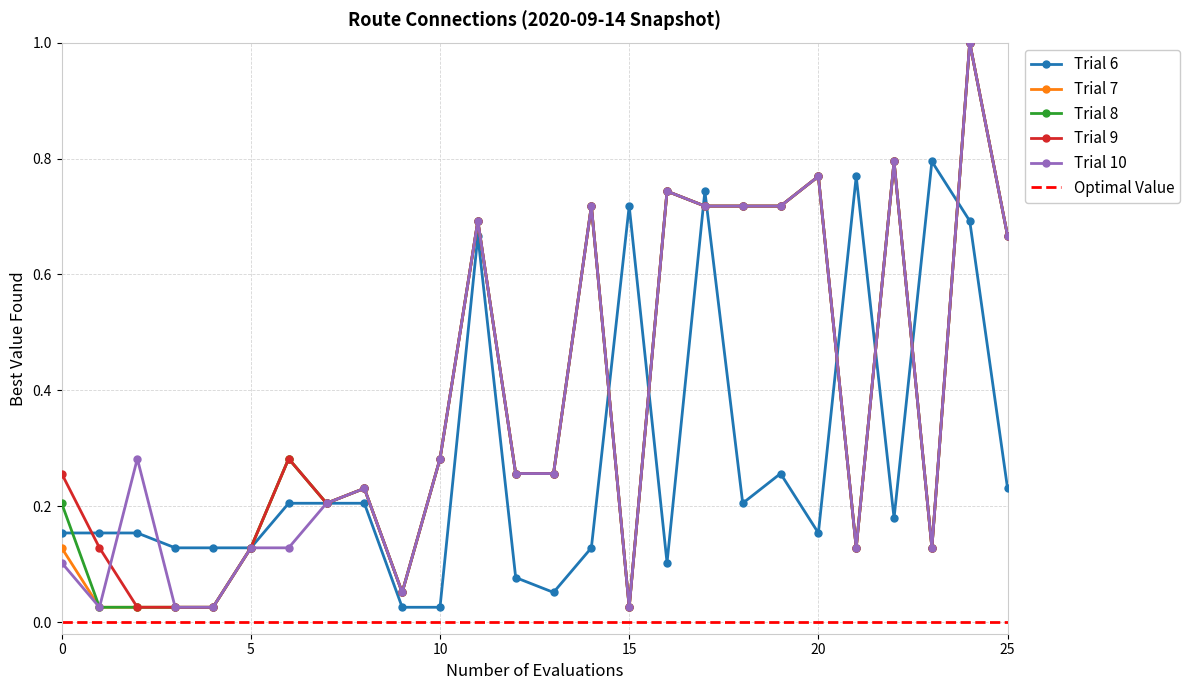

Reading right to left, transcribe all the data shown in this chart.

Trial 6: 0.2	0.7	0.8	0.2	0.8	0.2	0.3	0.2	0.7	0.1	0.7	0.1	0.1	0.1	0.7	0.0	0.0	0.2	0.2	0.2	0.1	0.1	0.1	0.2	0.2	0.2
Trial 7: 0.7	1.0	0.1	0.8	0.1	0.8	0.7	0.7	0.7	0.7	0.0	0.7	0.3	0.3	0.7	0.3	0.1	0.2	0.2	0.3	0.1	0.0	0.0	0.0	0.0	0.1
Trial 8: 0.7	1.0	0.1	0.8	0.1	0.8	0.7	0.7	0.7	0.7	0.0	0.7	0.3	0.3	0.7	0.3	0.1	0.2	0.2	0.3	0.1	0.0	0.0	0.0	0.0	0.2
Trial 9: 0.7	1.0	0.1	0.8	0.1	0.8	0.7	0.7	0.7	0.7	0.0	0.7	0.3	0.3	0.7	0.3	0.1	0.2	0.2	0.3	0.1	0.0	0.0	0.0	0.1	0.3
Trial 10: 0.7	1.0	0.1	0.8	0.1	0.8	0.7	0.7	0.7	0.7	0.0	0.7	0.3	0.3	0.7	0.3	0.1	0.2	0.2	0.1	0.1	0.0	0.0	0.3	0.0	0.1